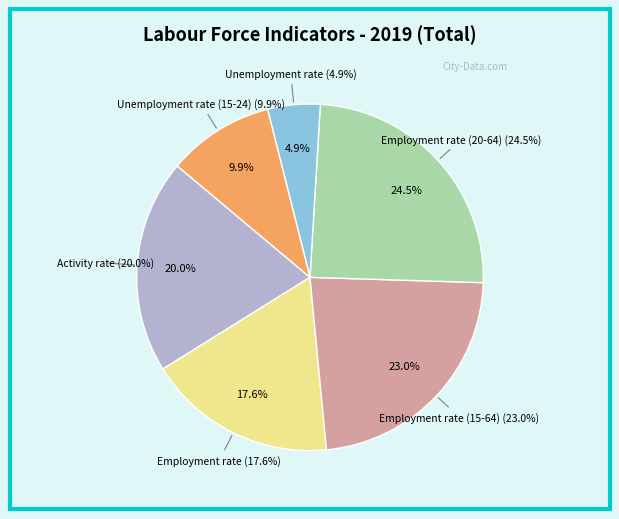

What is the ratio of the value at Unemployment rate to the value at Activity rate?

0.2